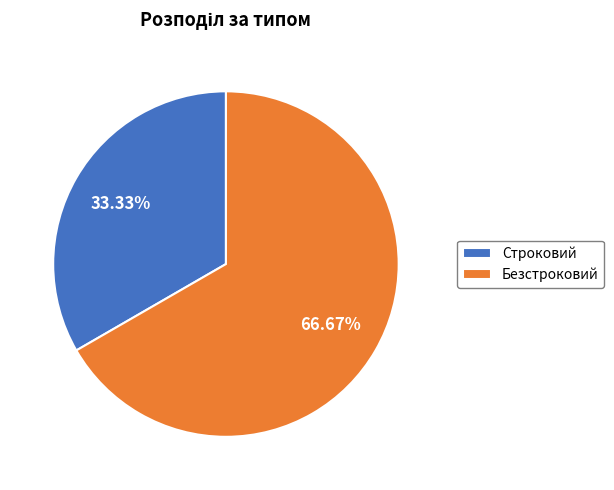

Does Строковий represent more than half of the total?

No